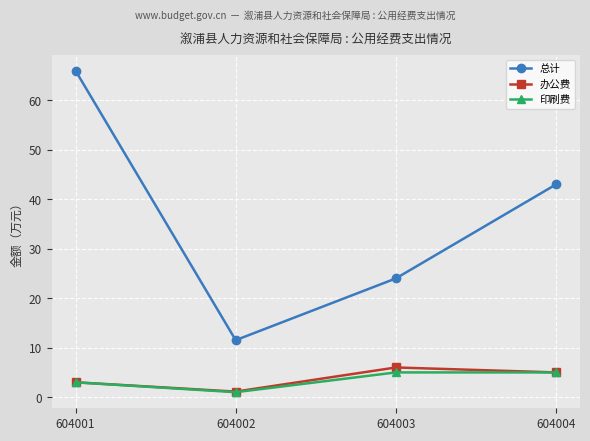

Is it true that 办公费 equals 8.7 at 604003?

False